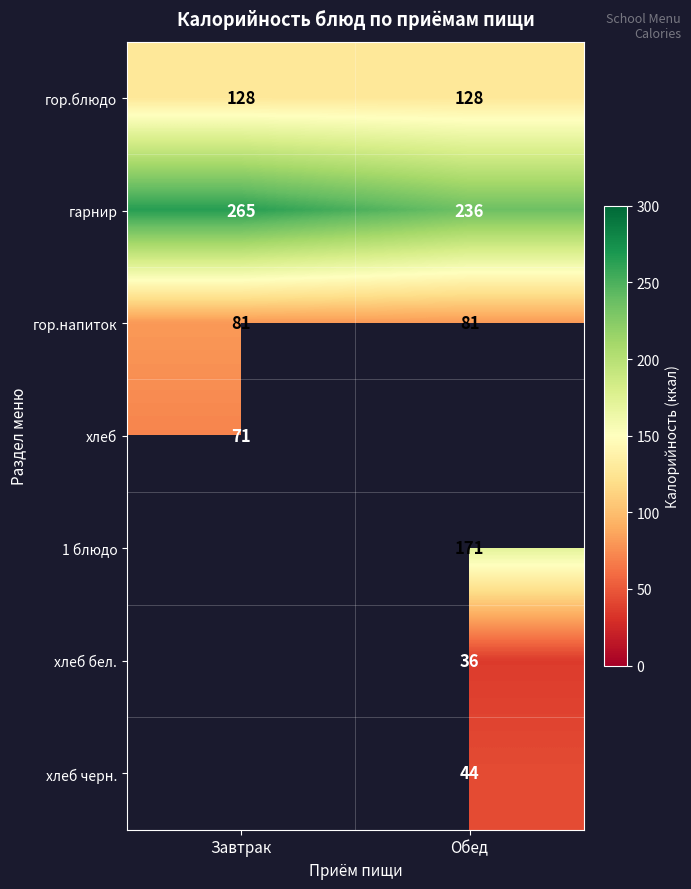

Which category has the highest value across all series?

Завтрак